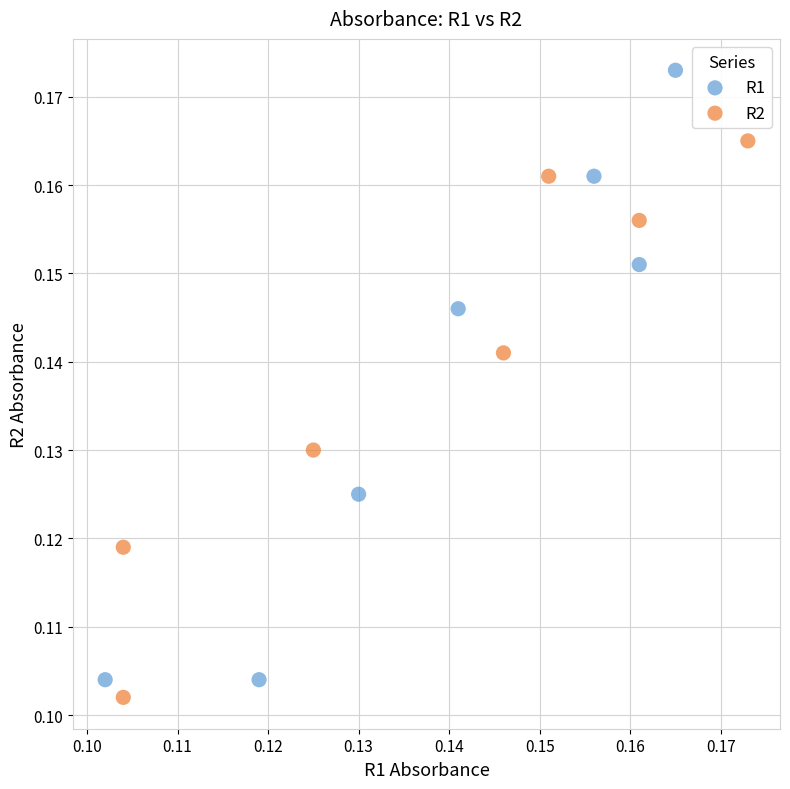

Which series reaches the maximum Y coordinate?

R1